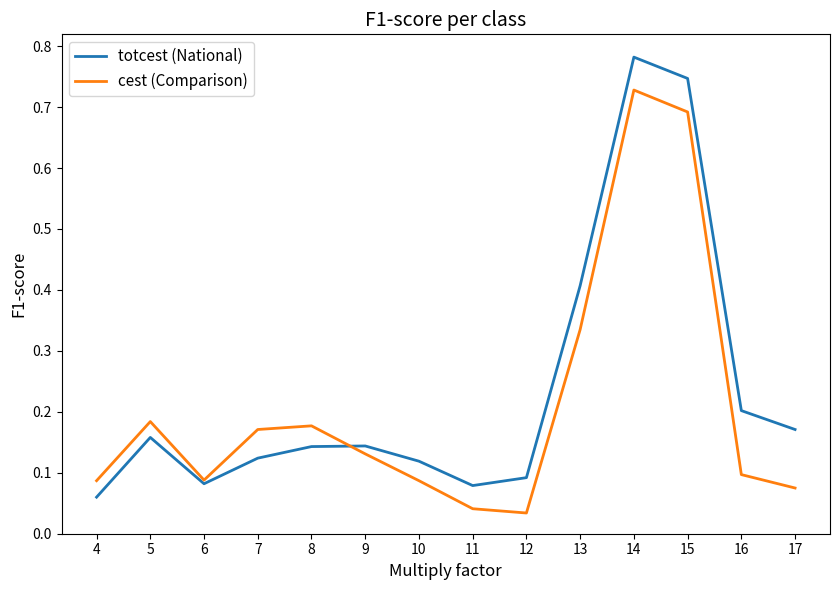

How many interior local peaks does the totcest (National) series have?

3